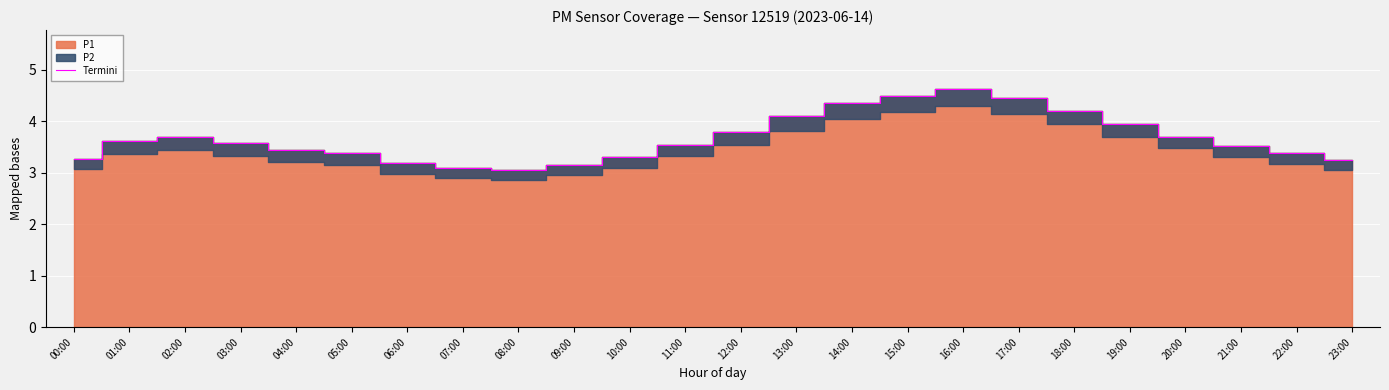

What is the ratio of the value at 22:00 to the value at 09:00?

1.1